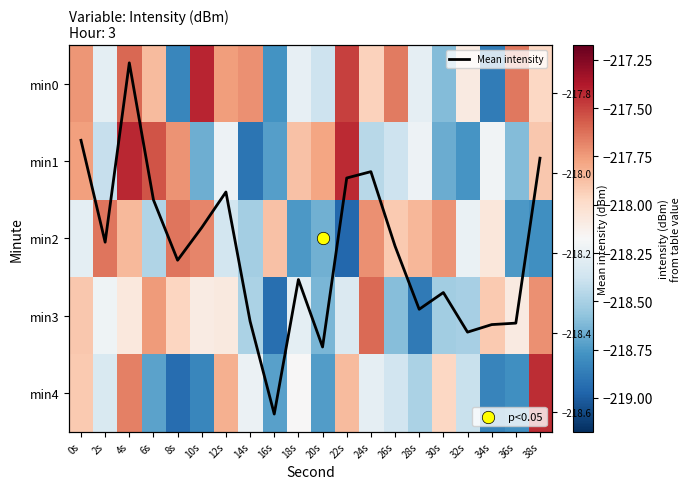

How many data points in min4 are above -218?

6